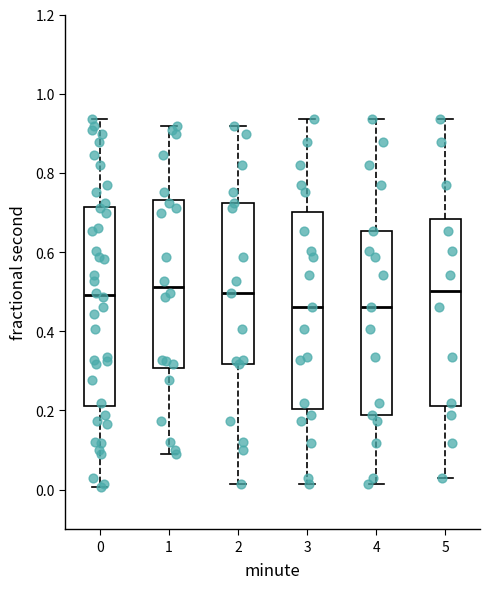

Reading left to right, transcribe this box plot: for each box, give where its median line is, the range the box spans, and where its two whiskers end, as read against the y-axis. The values are not printed on the chart, so give them approximately, as read against the axis.

0: median 0.50, box 0.22 to 0.72, whiskers 0.00 to 0.94
1: median 0.52, box 0.30 to 0.74, whiskers 0.10 to 0.92
2: median 0.50, box 0.32 to 0.72, whiskers 0.02 to 0.92
3: median 0.46, box 0.20 to 0.70, whiskers 0.02 to 0.94
4: median 0.46, box 0.18 to 0.66, whiskers 0.02 to 0.94
5: median 0.50, box 0.22 to 0.68, whiskers 0.04 to 0.94